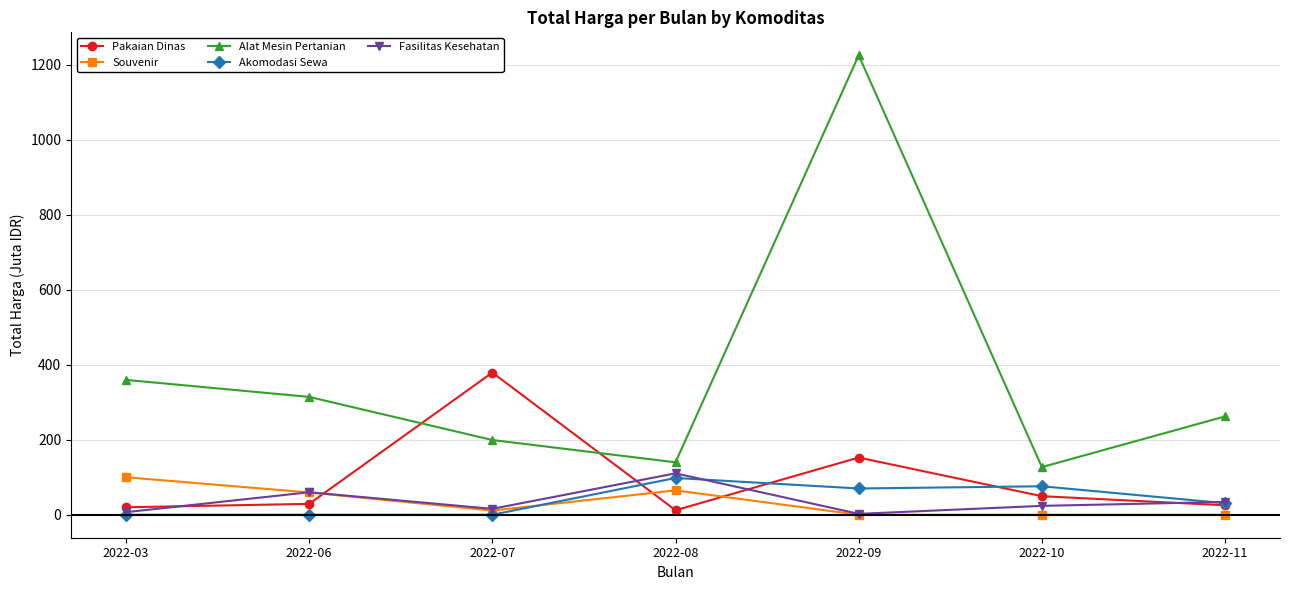

The value of Souvenir at 2022-03 is 173.0. True or false?

False